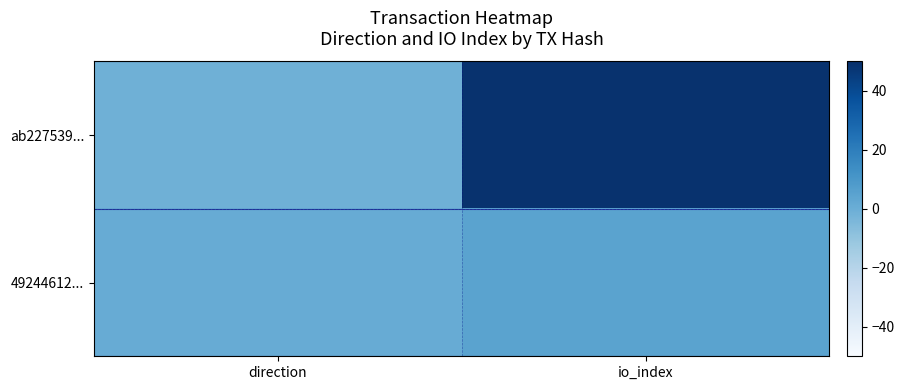

Reading left to right, transcribe all the data shown in this chart.

ab227539...: direction=-1	io_index=49
49244612...: direction=1	io_index=5